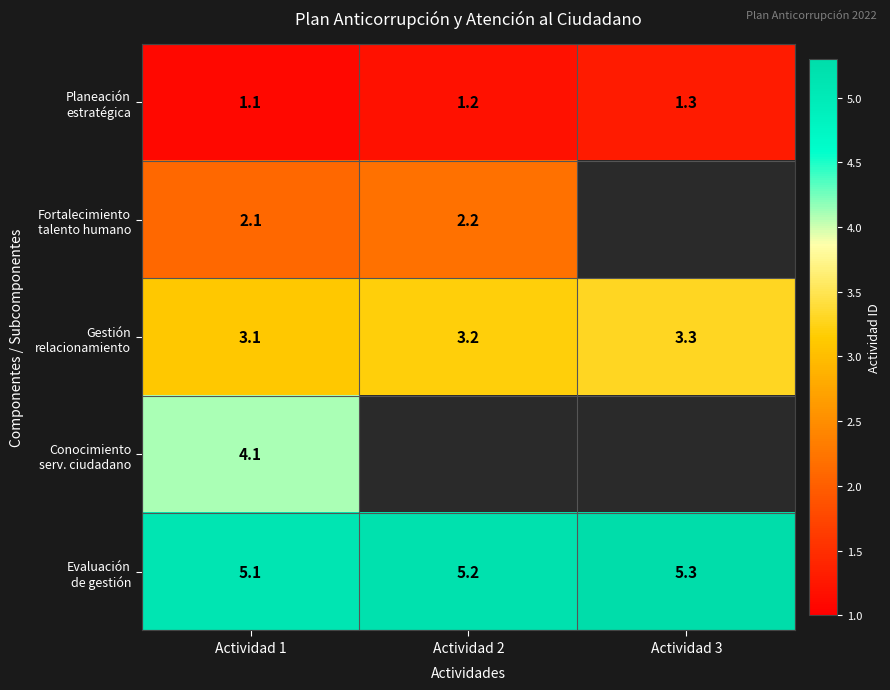

What is the spread (max minus min) of values at Actividad 3?

4.0